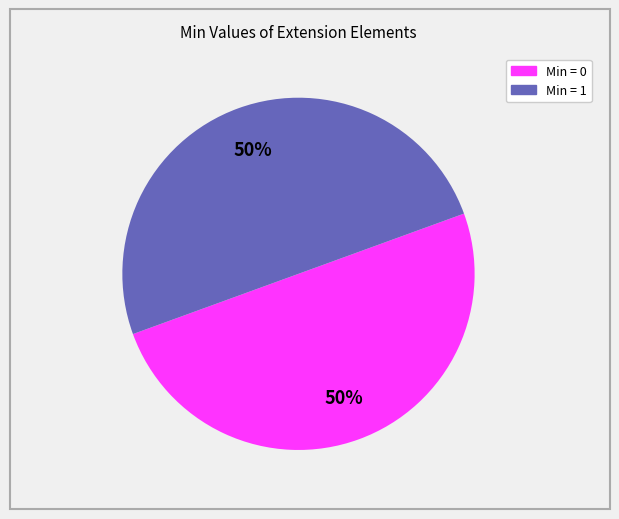

To the nearest percent, what is the average slice percentage?

50%